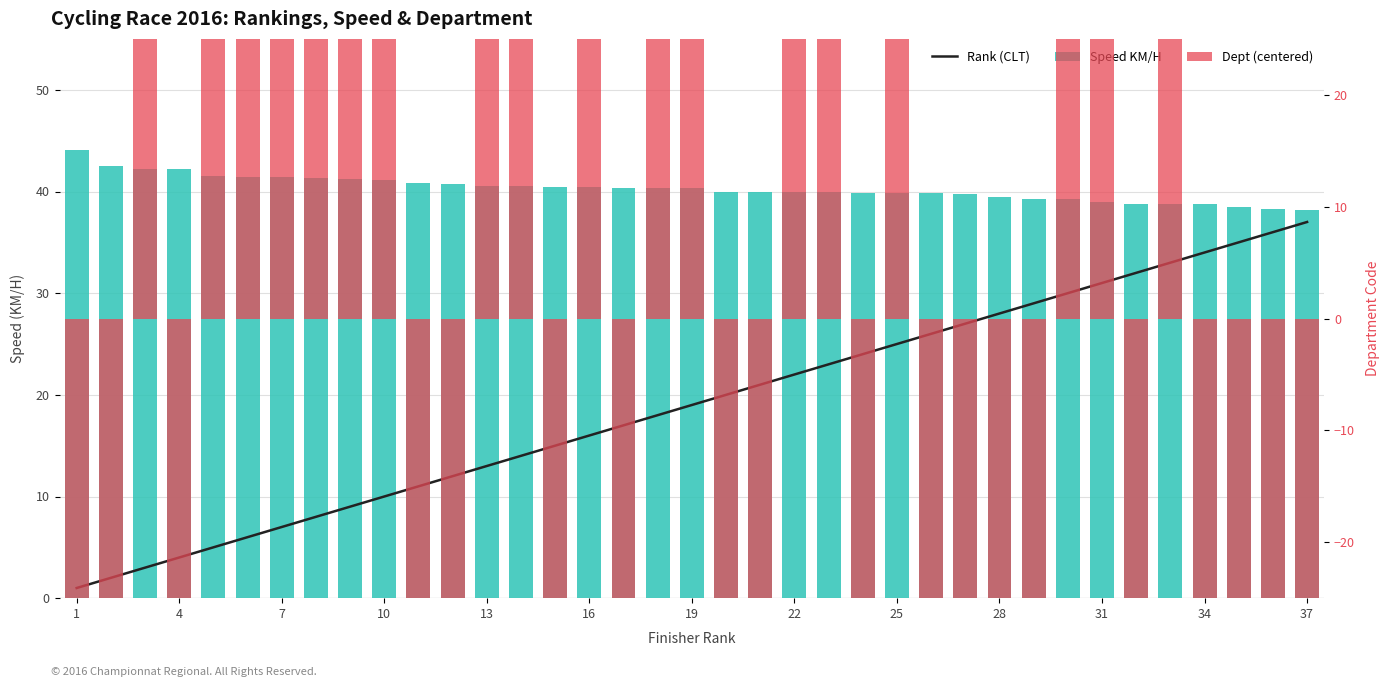

Which label corresponds to the largest value in the chart?

1